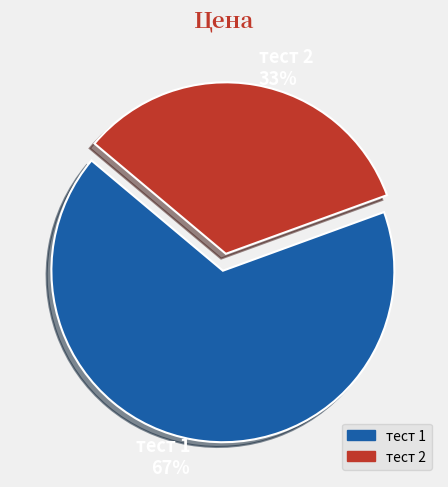

Which slice is the smallest?

тест 2